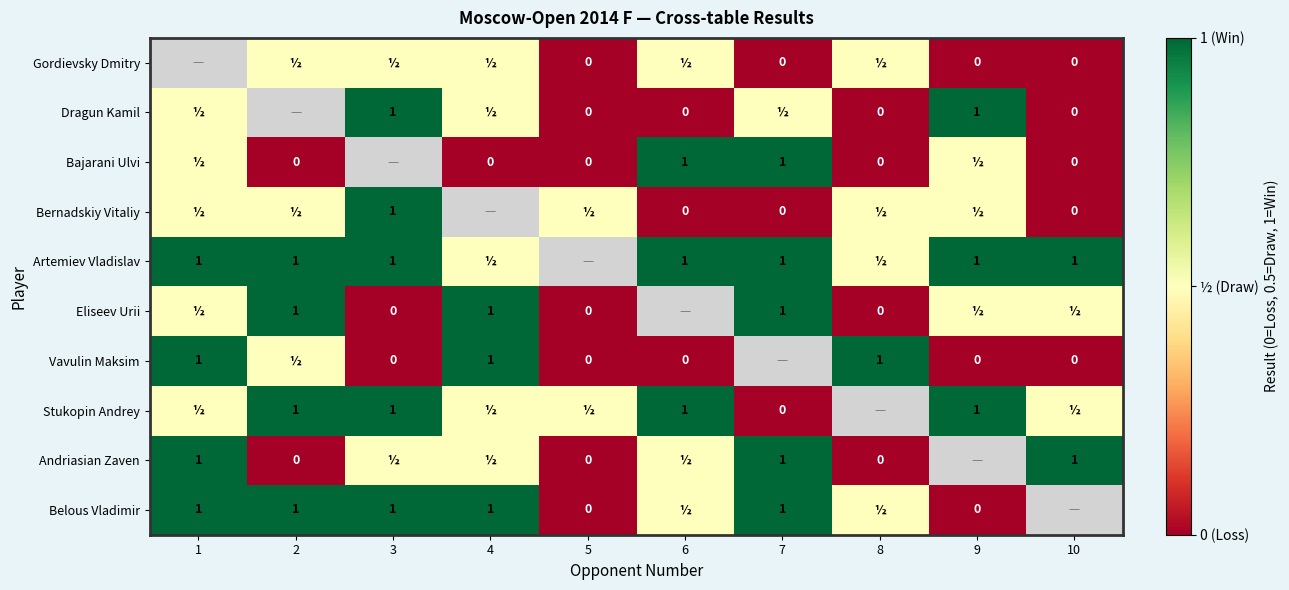

True or false: Bernadskiy Vitaliy has a value of 1.0 at 3.

True